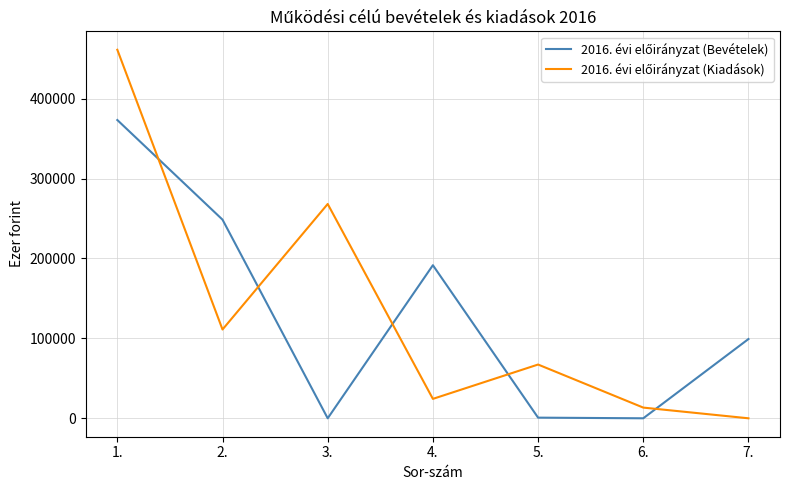

What is the maximum value shown in the chart?

461188